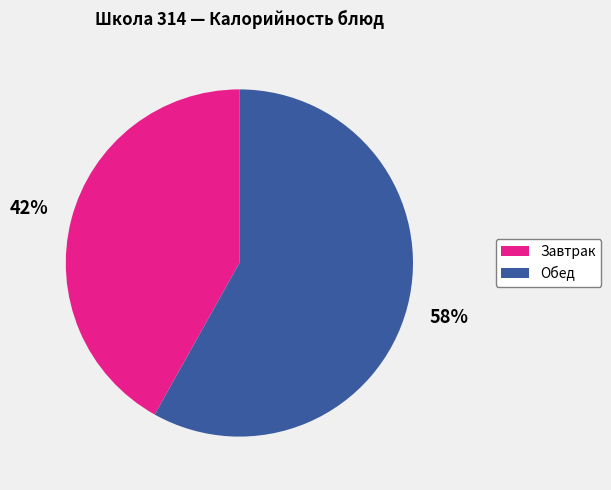

Is there a majority slice in this chart?

Yes